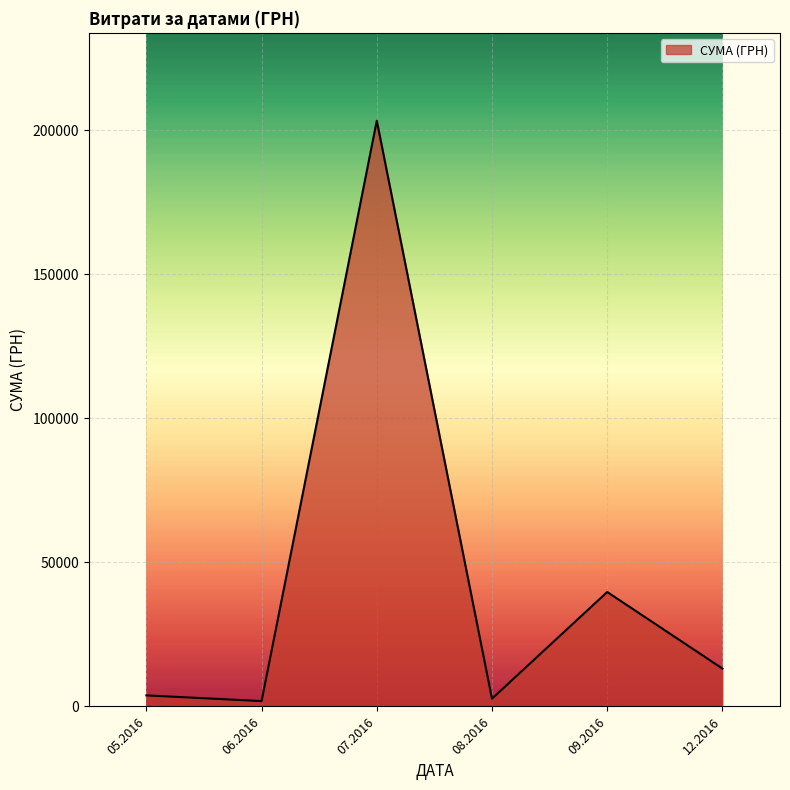

How many distinct data groups are displayed?

1